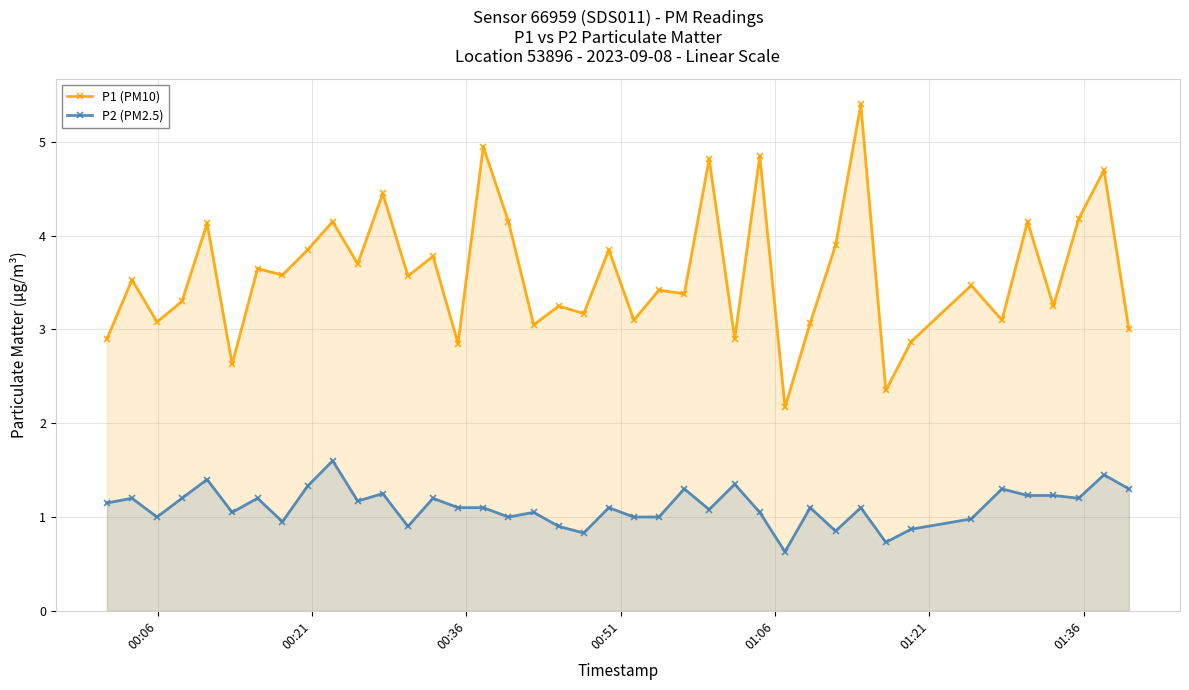

What is the average value of the P2 (PM2.5) series?

1.1